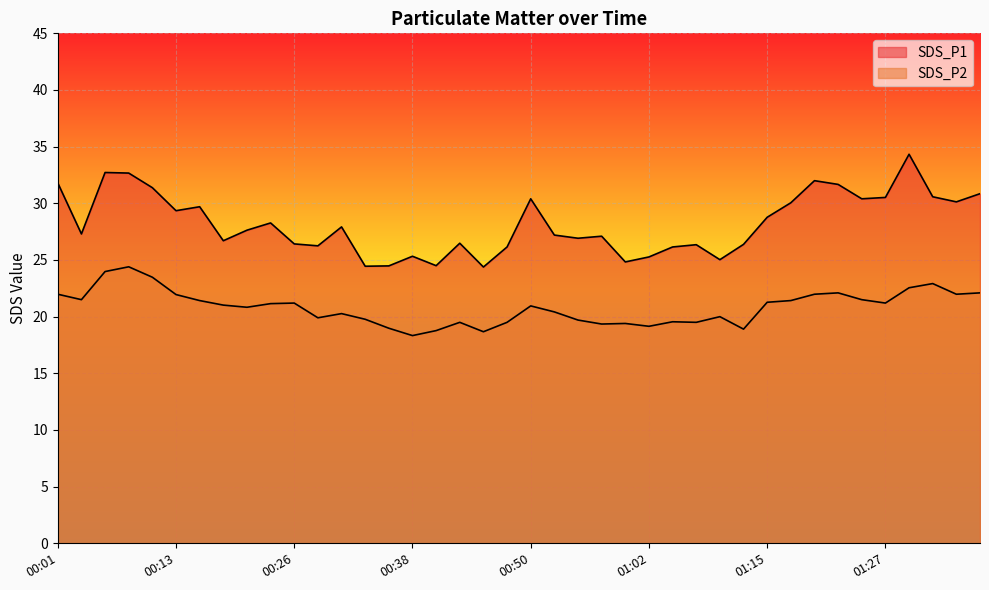

In SDS_P1, how many points are lower than both neighbors (excluding endpoints)?

12